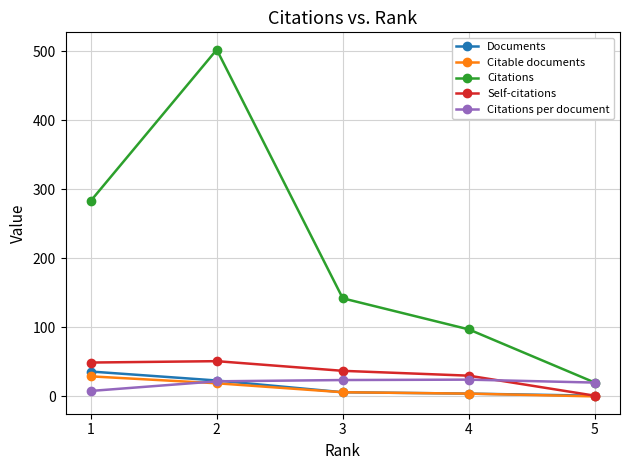

True or false: Citations and Citable documents cross at least once.

False